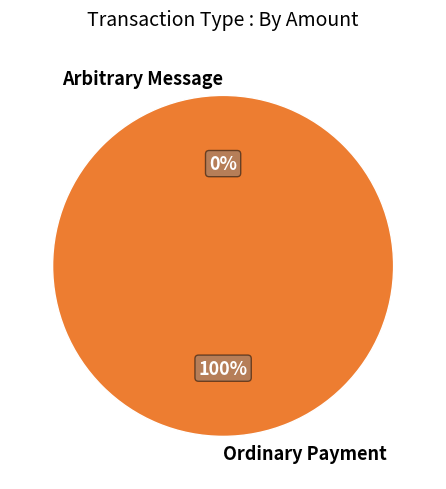

Is it true that Arbitrary Message is 0% of the pie?

True